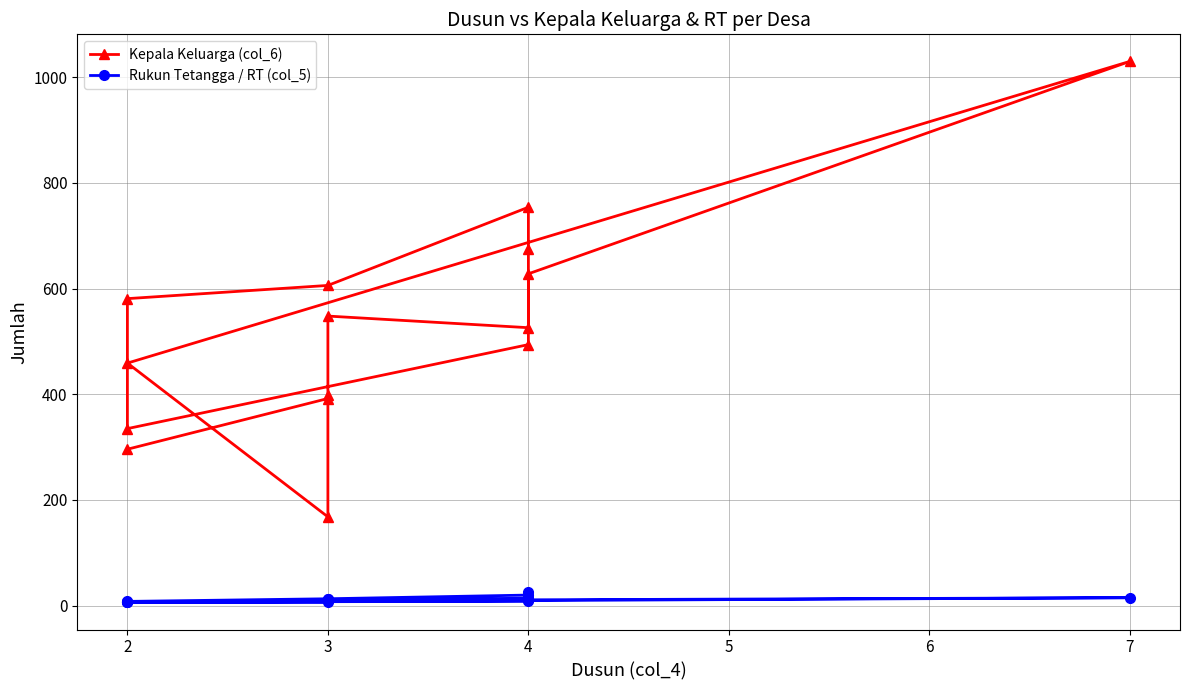

Reading left to right, extract all data points from this chart.

Kepala Keluarga (col_6): 296	392	548	526	675	754	606	581	335	494	628	1030	459	168	398
Rukun Tetangga / RT (col_5): 7	6	11	14	26	20	13	8	7	8	11	15	6	10	13